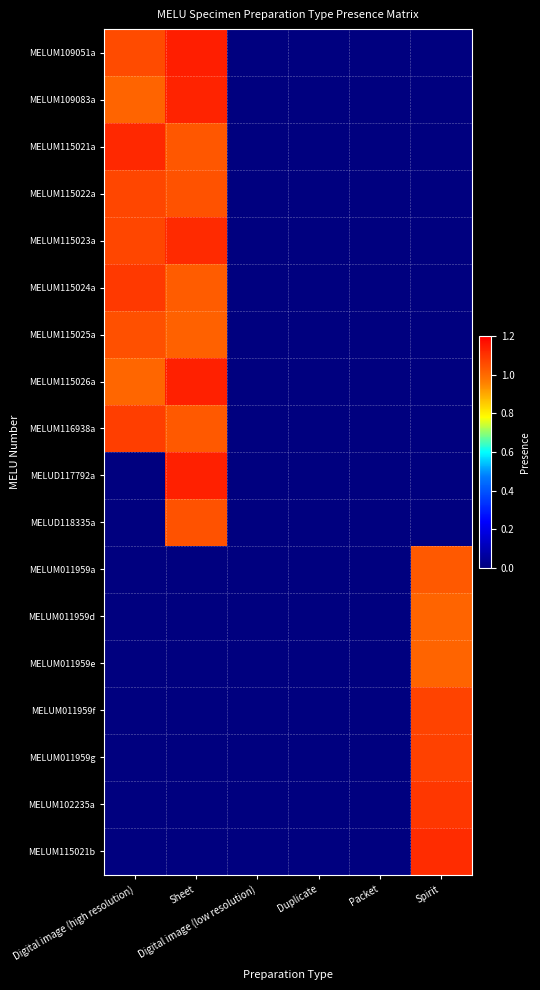

At how many categories does at least one series exceed 0?

3